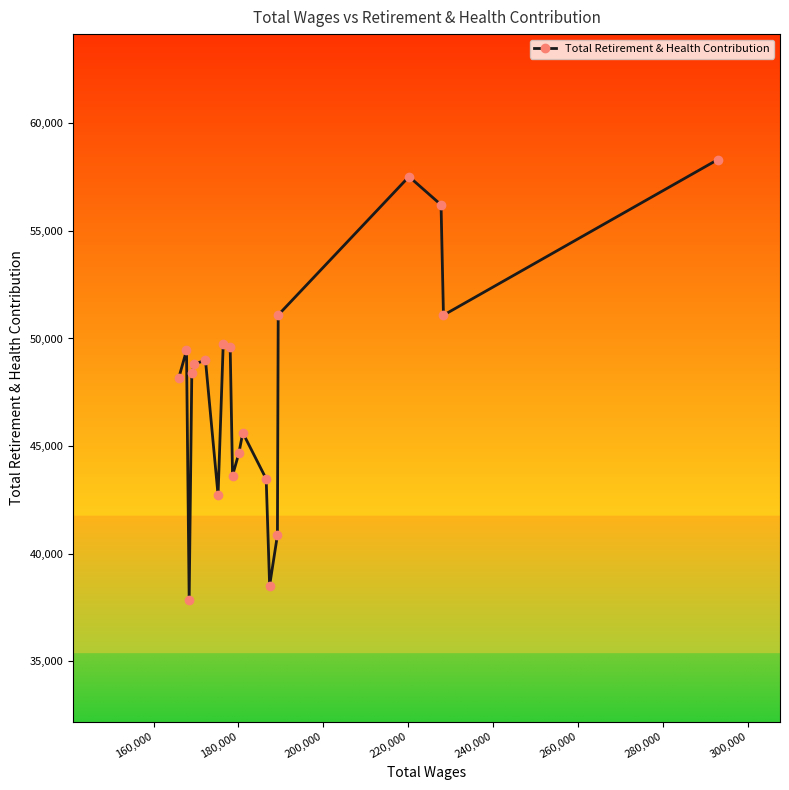

What is the smallest value displayed?

37851